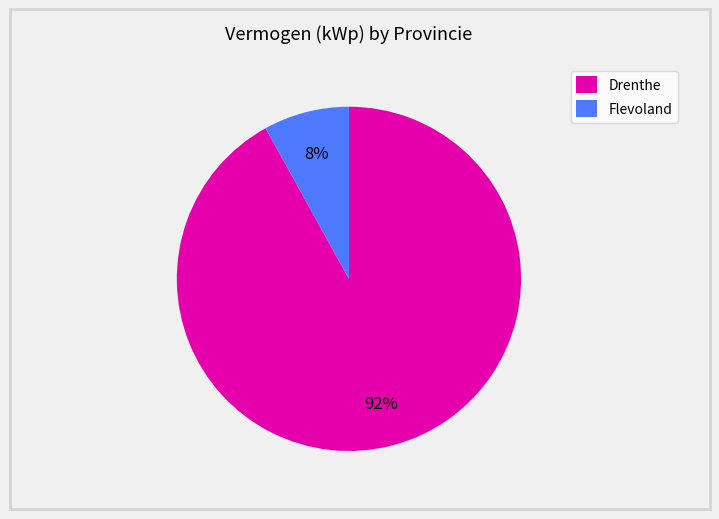

Is it true that Drenthe is 10% of the pie?

False